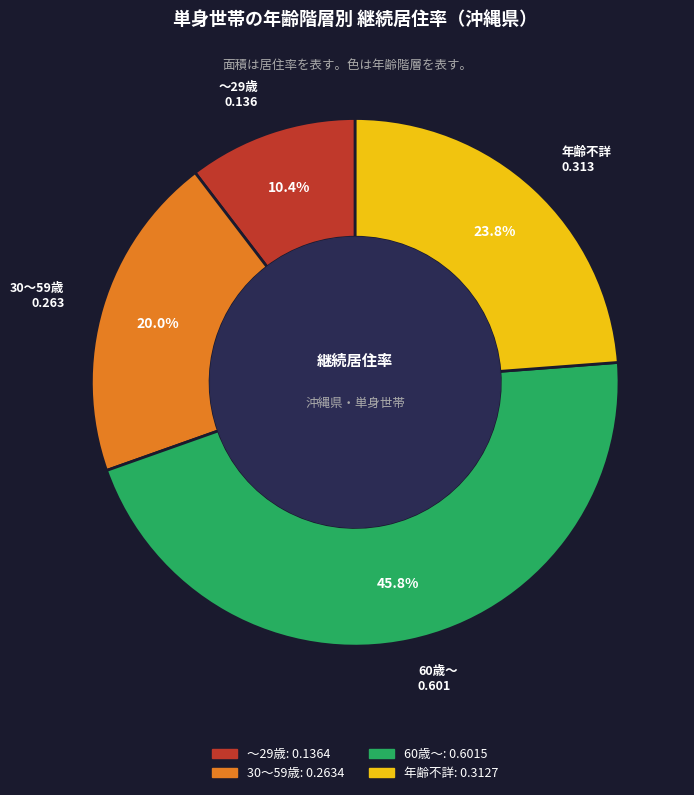

Which slice is the largest?

60歳～